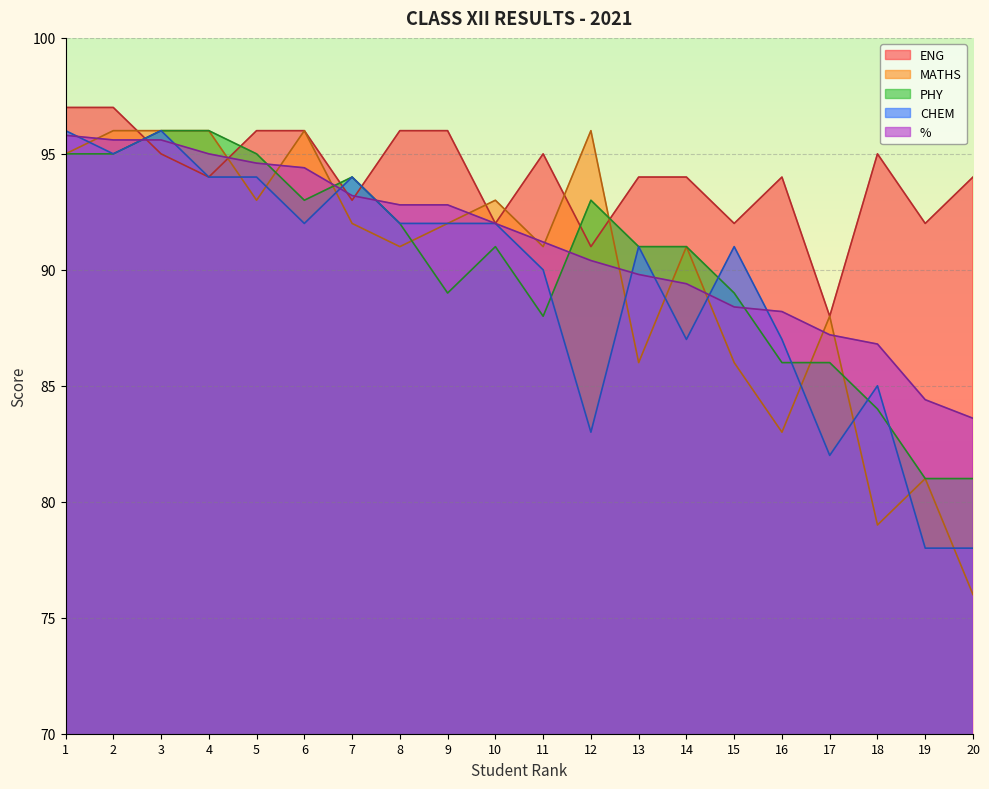

What is the difference between the maximum and minimum values in the % series?

12.2